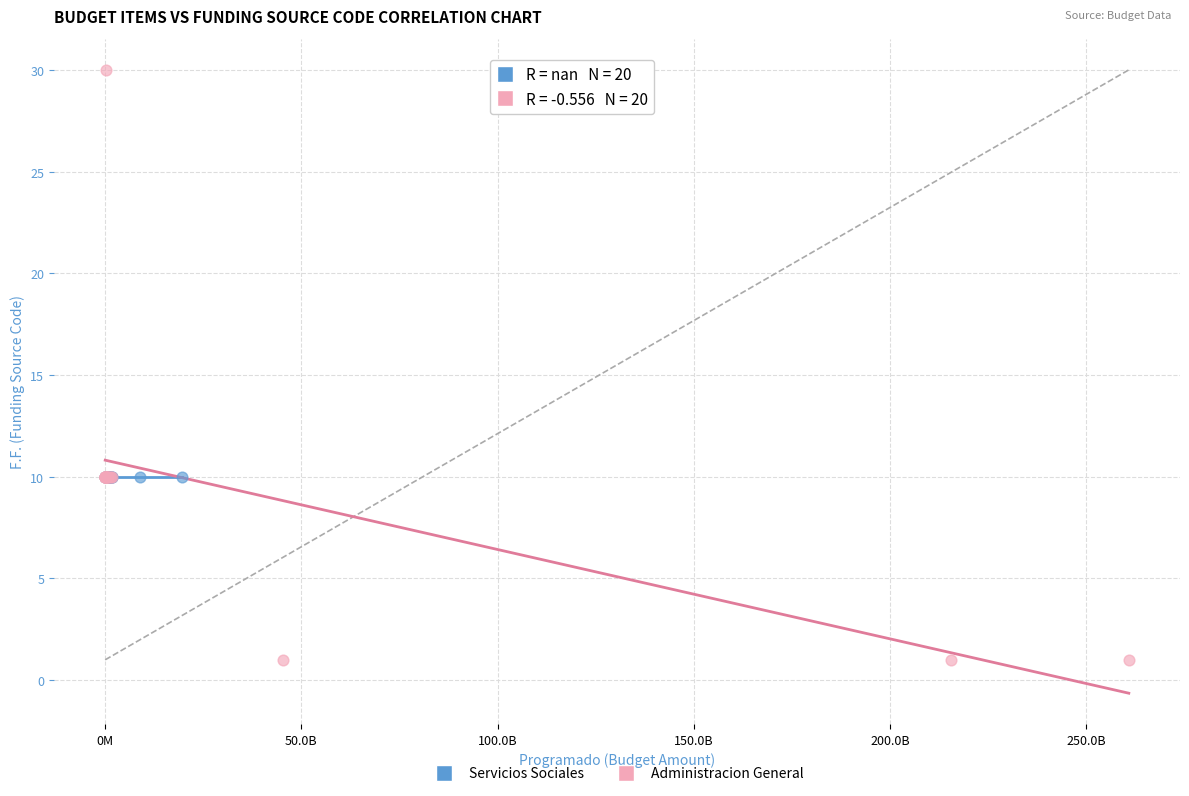

Which series contains the highest Y value?

Administracion General